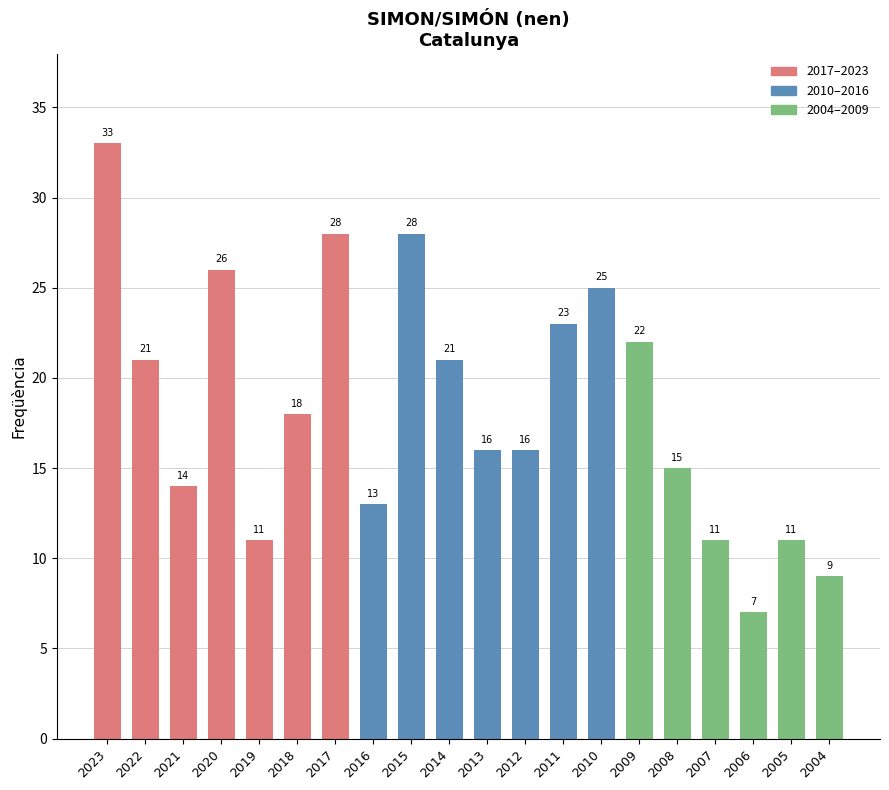

Reading right to left, extract all data points from this chart.

9	11	7	11	15	22	25	23	16	16	21	28	13	28	18	11	26	14	21	33